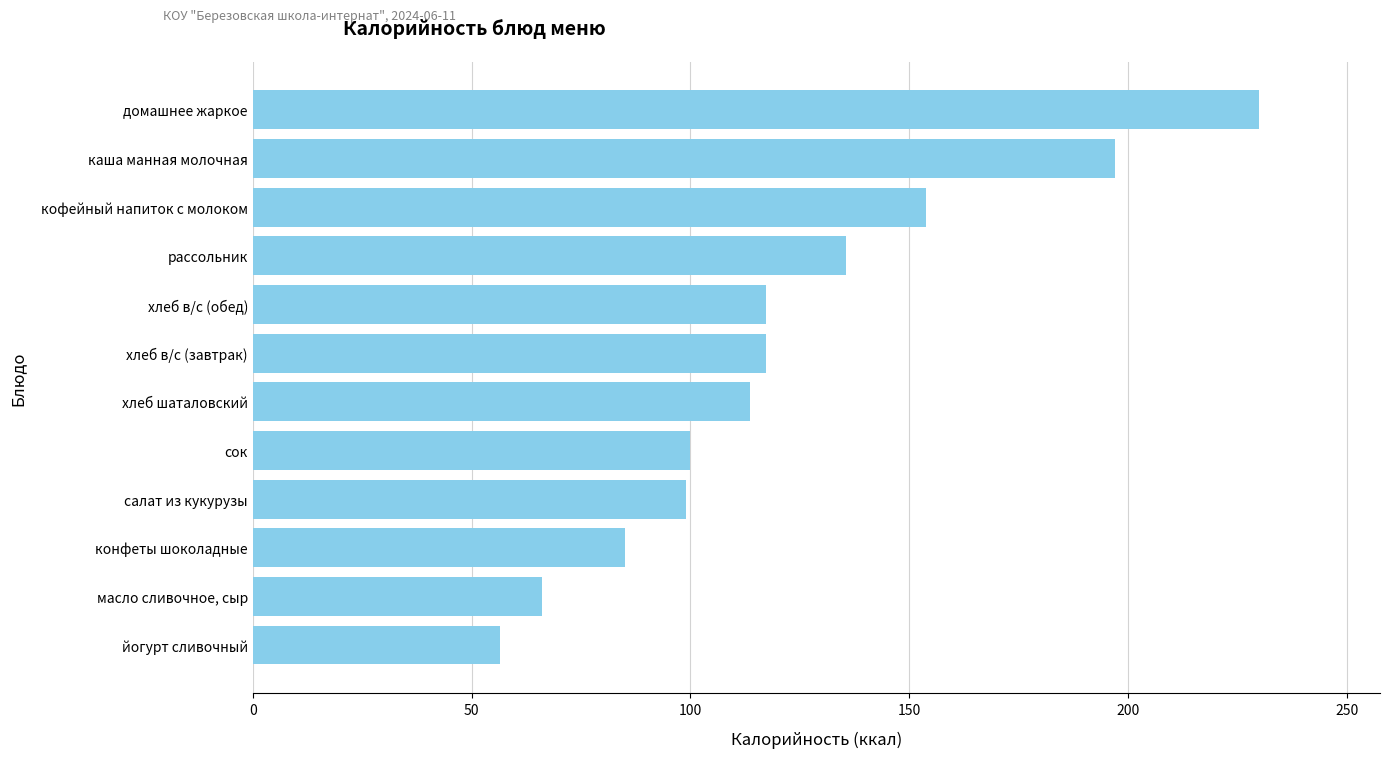

Where is the data nearest to the value 143?

рассольник